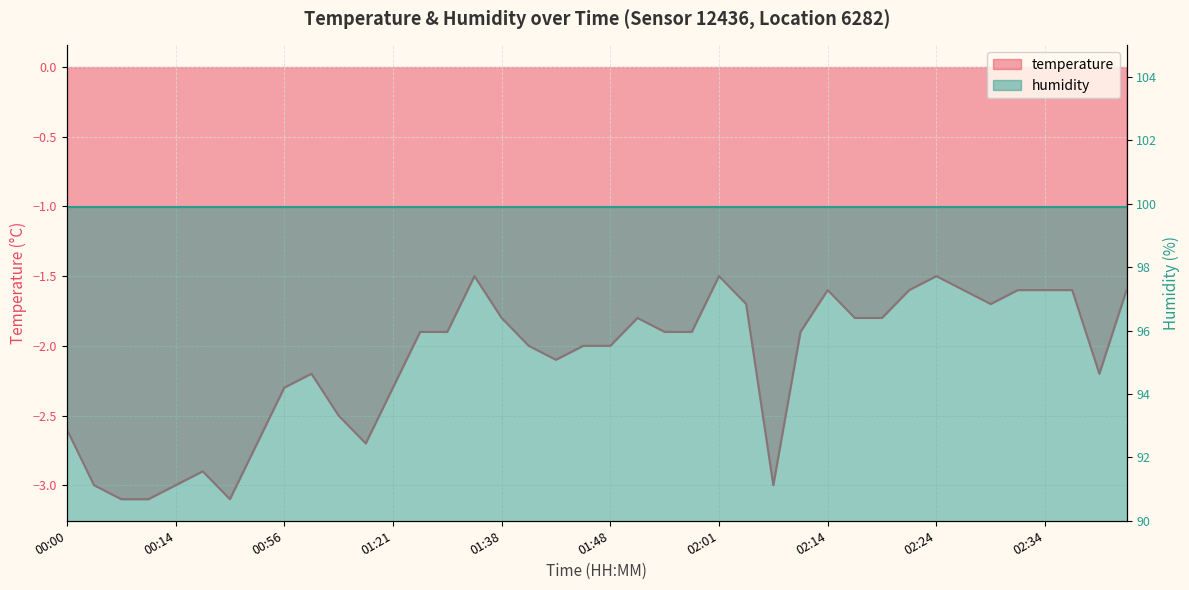

What is the difference between the values at 01:58 and 02:16?

0.1